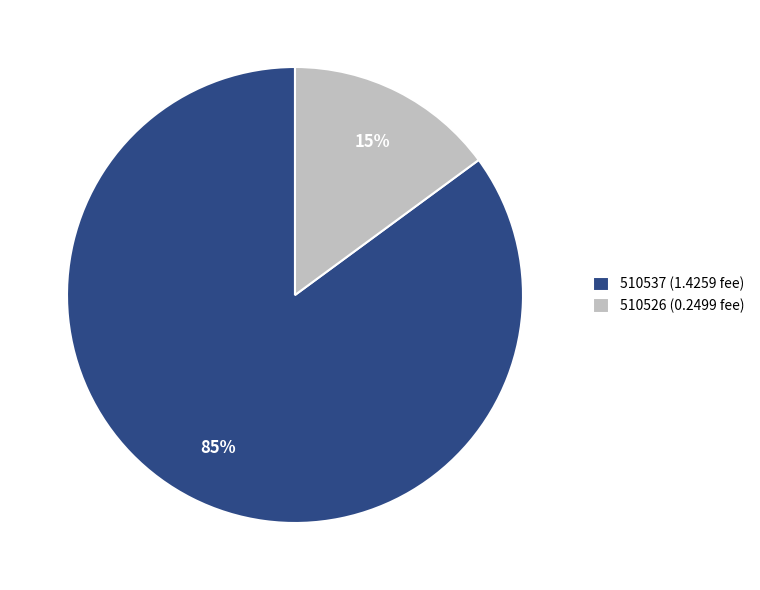

Is there any slice that represents more than half of the pie?

Yes